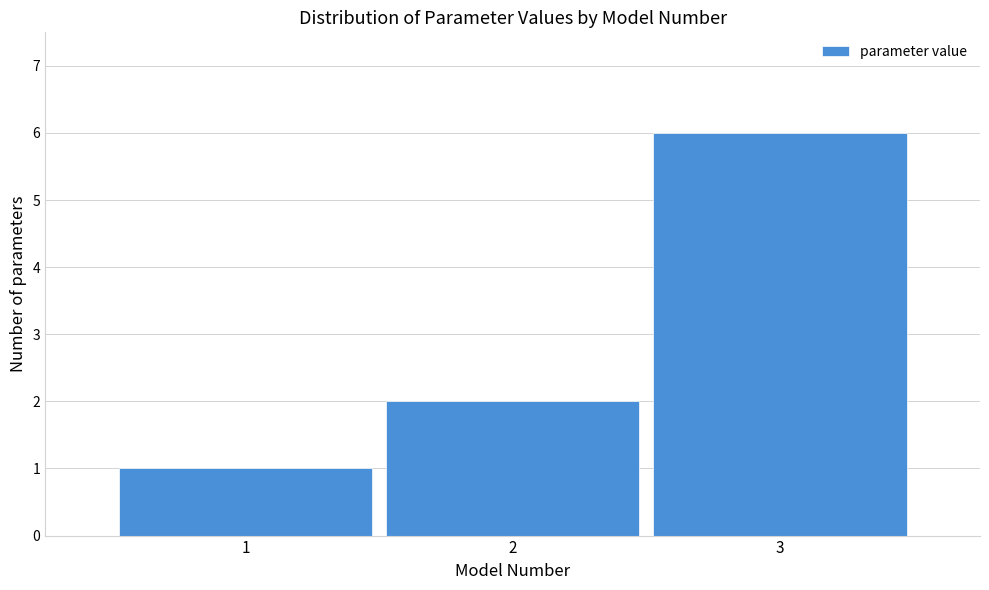

Reading left to right, list all the values displayed in this chart.

1	2	6